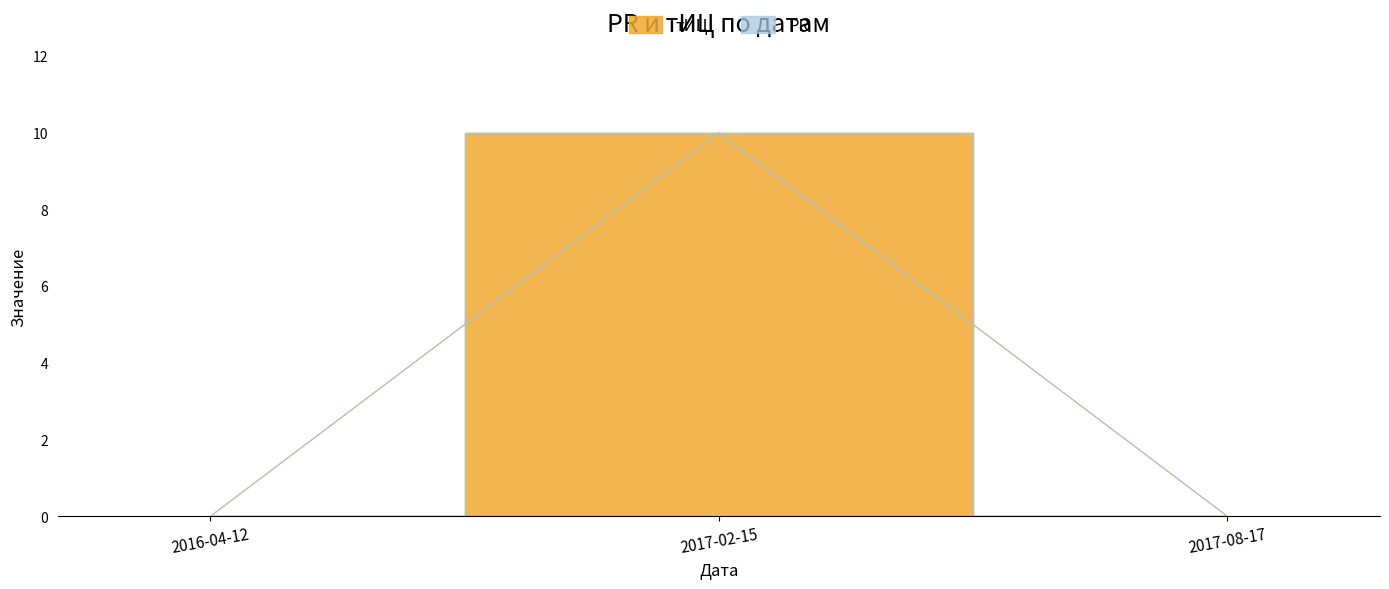

The value at 2016-04-12 is 0. True or false?

True